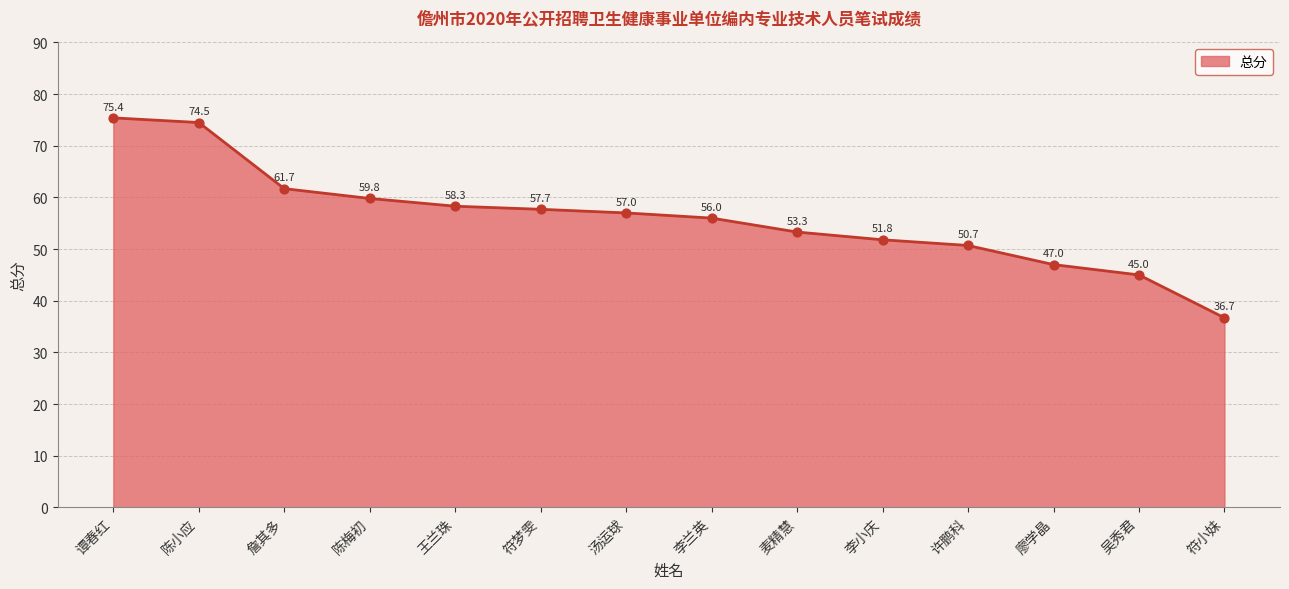

Approximately how many times larger is the value at 麦精慧 compared to 符小妹?

1.5